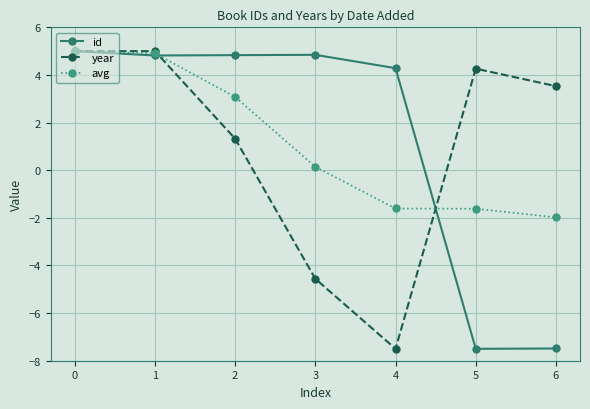

Does the chart display data point markers on the line(s)?

Yes